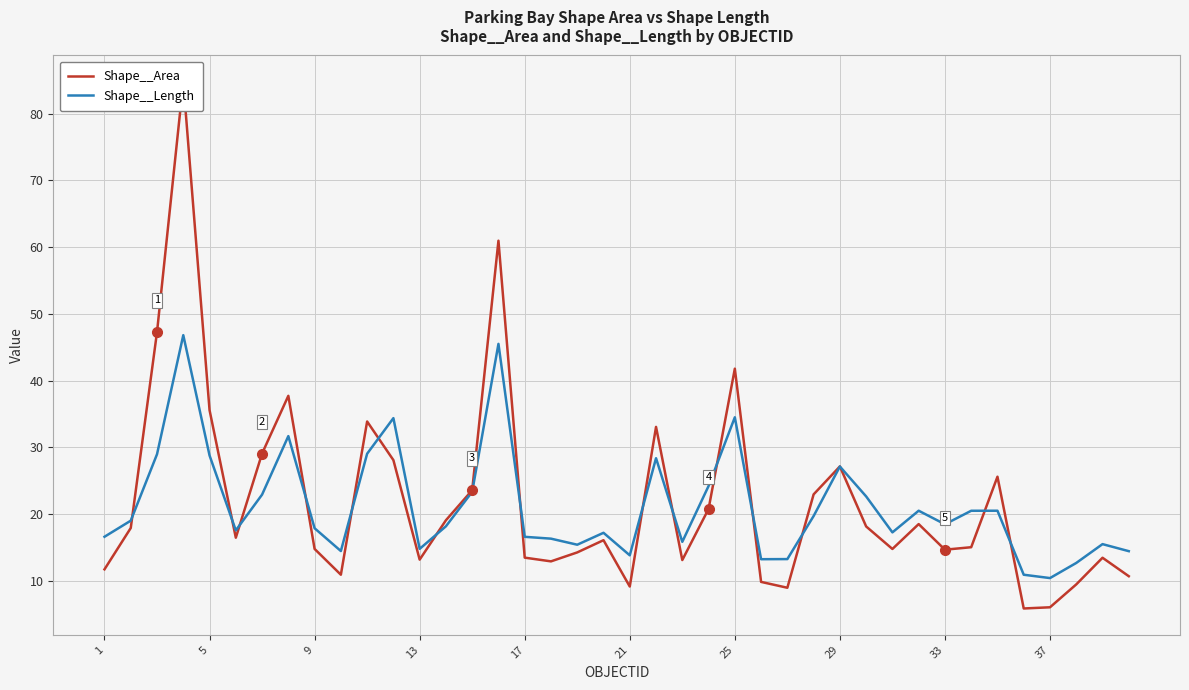

How many categories are shown in the chart?

40